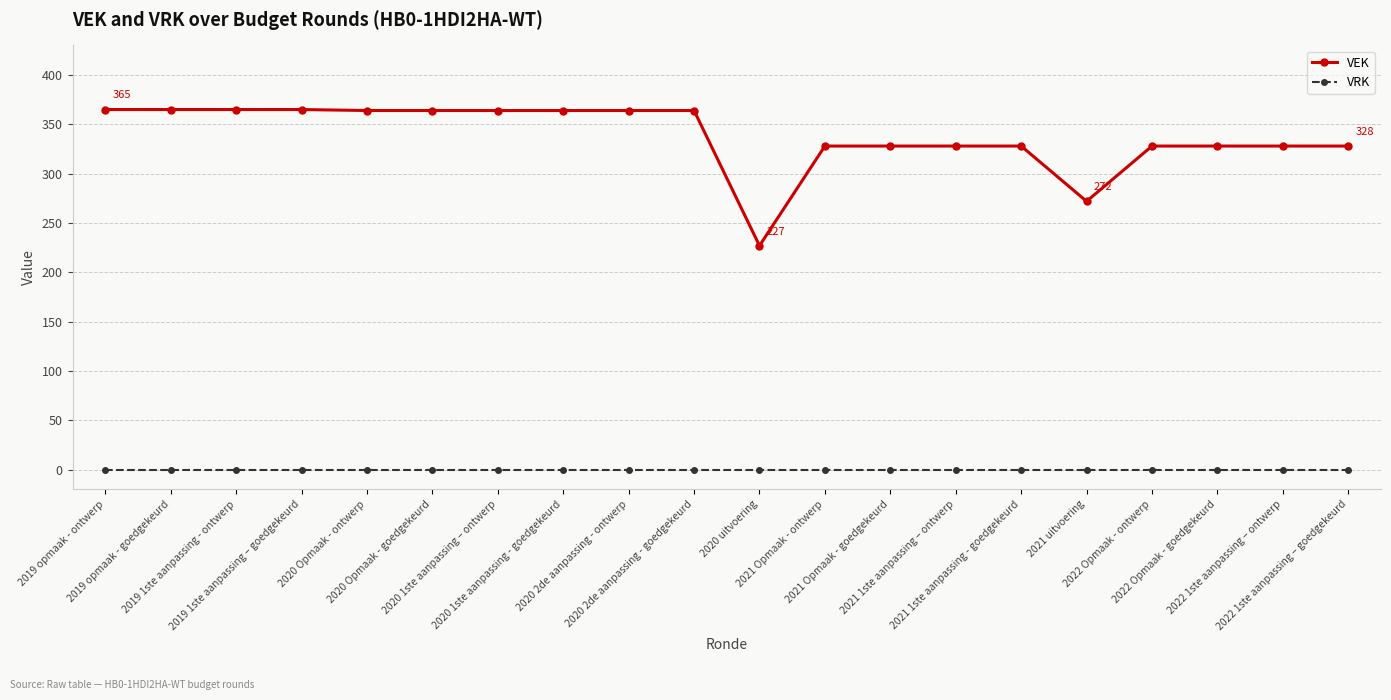

What is the greatest value displayed?

365